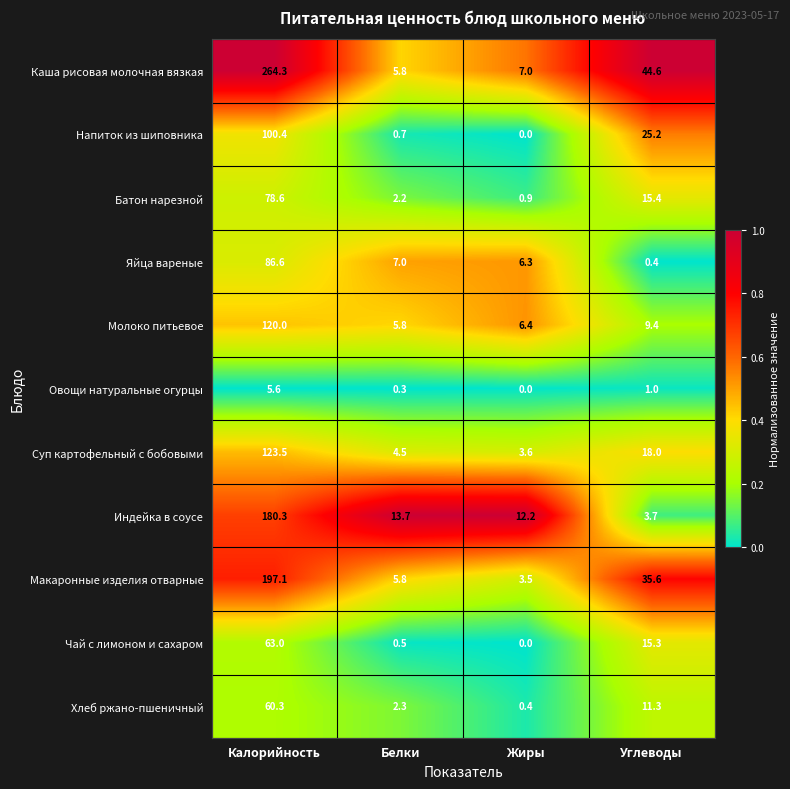

At which label is Чай с лимоном и сахаром closest to 31?

Углеводы